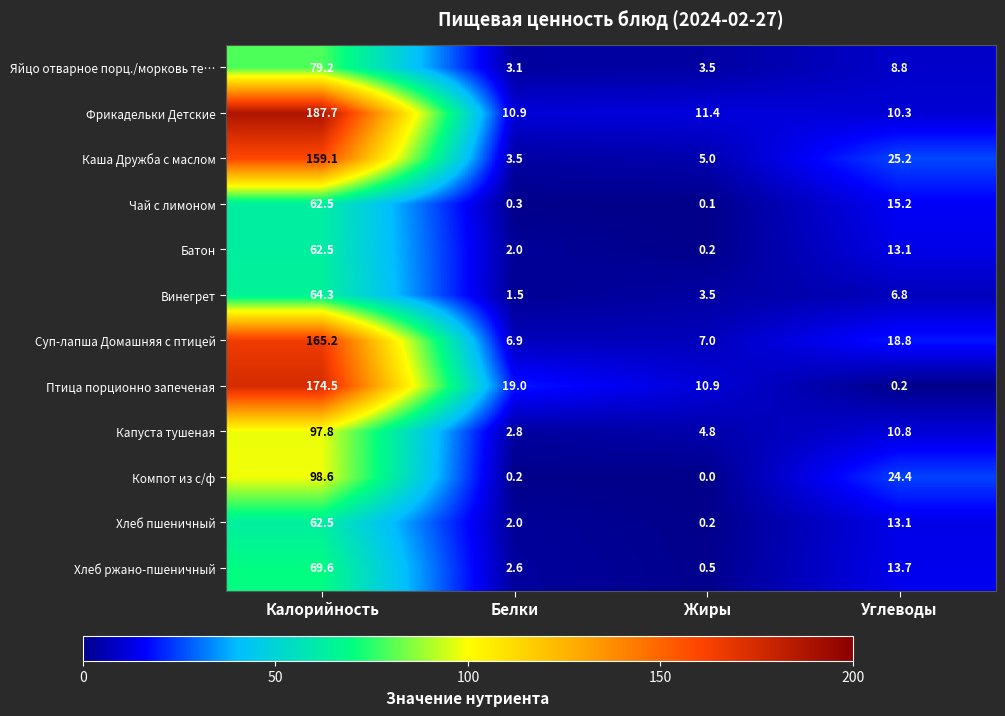

What is the spread (max minus min) of values at Белки?

18.8